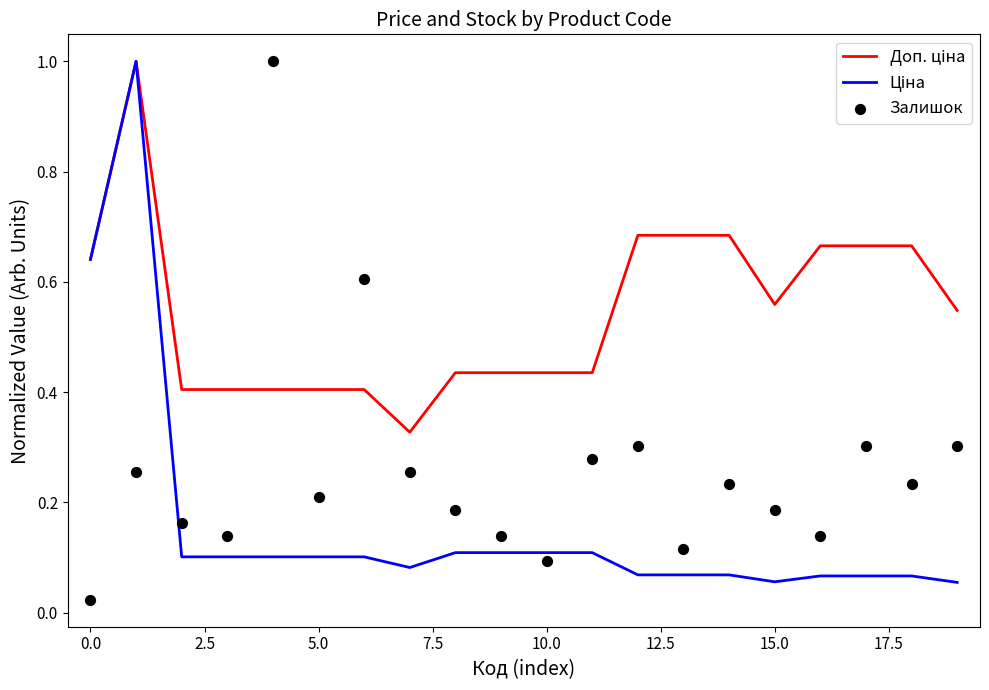

At how many categories does at least one series exceed 0?

20